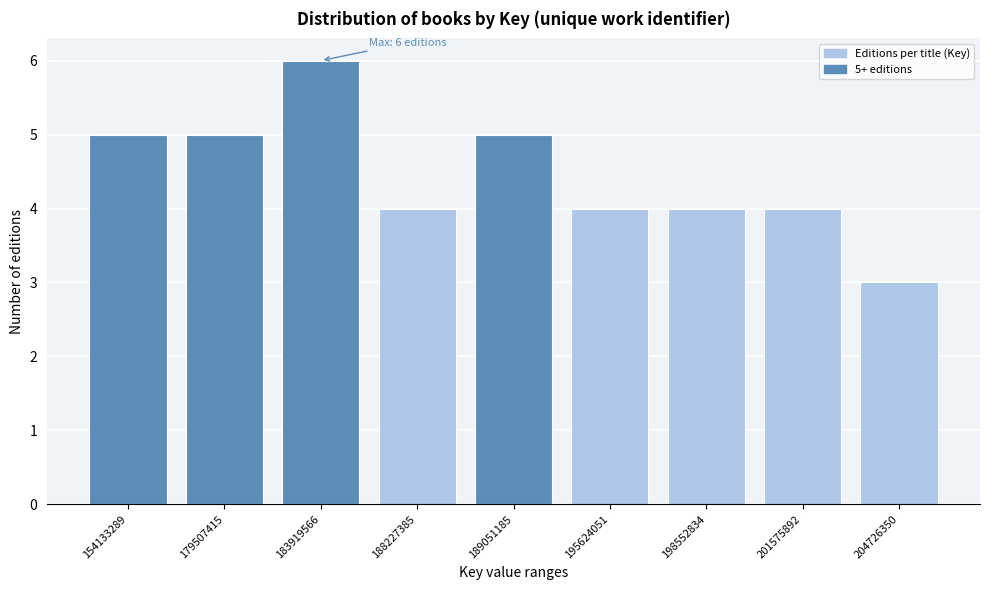

Reading left to right, what are all the values shown in this chart?

5	5	6	4	5	4	4	4	3